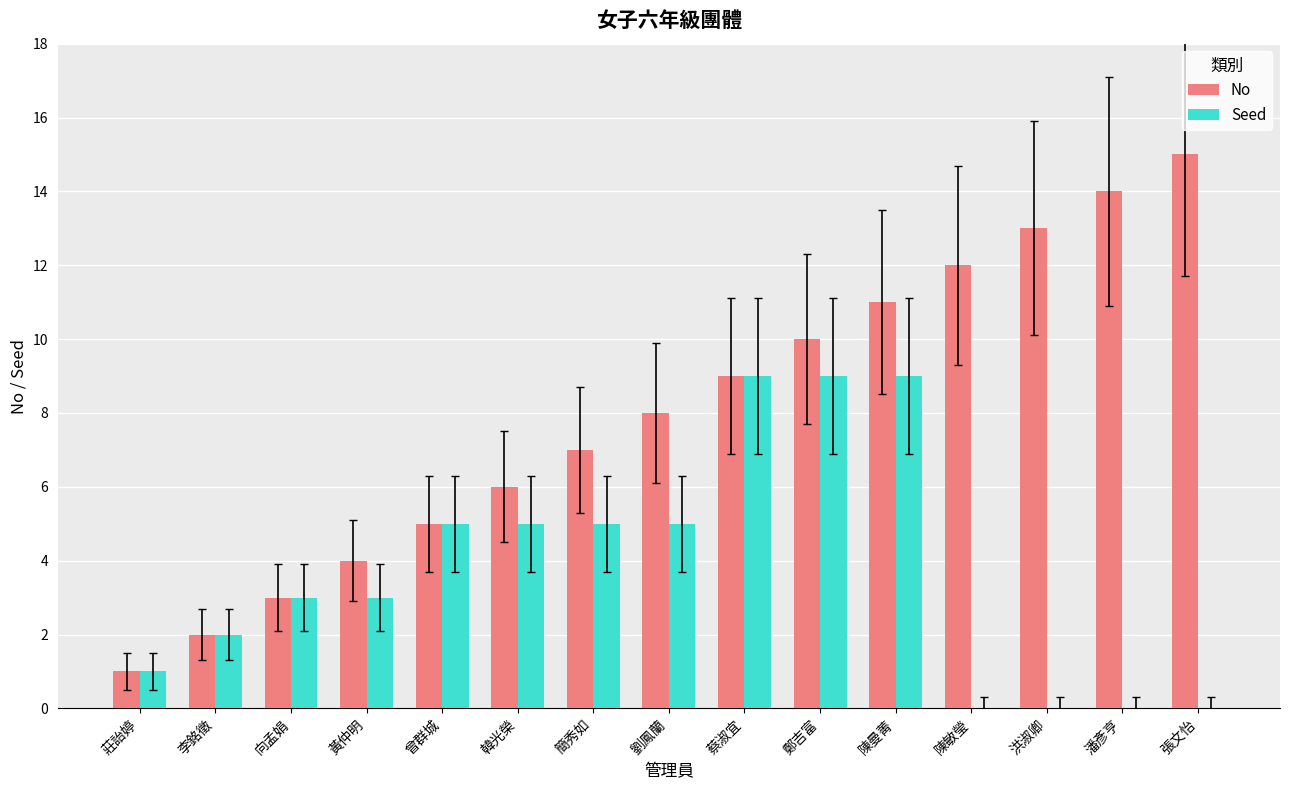

What is the average value of the Seed series?

4